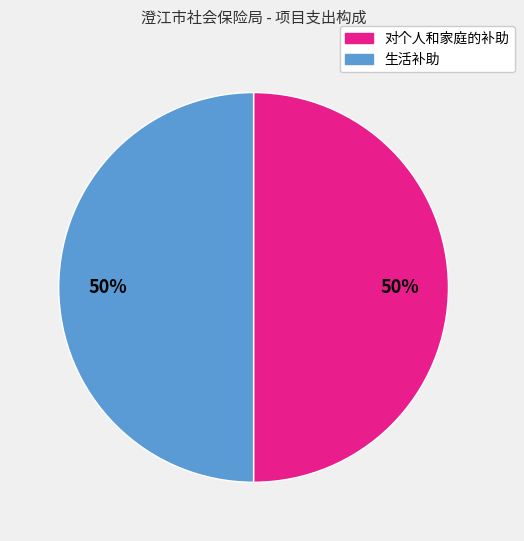

To the nearest percent, what is the average slice percentage?

50%